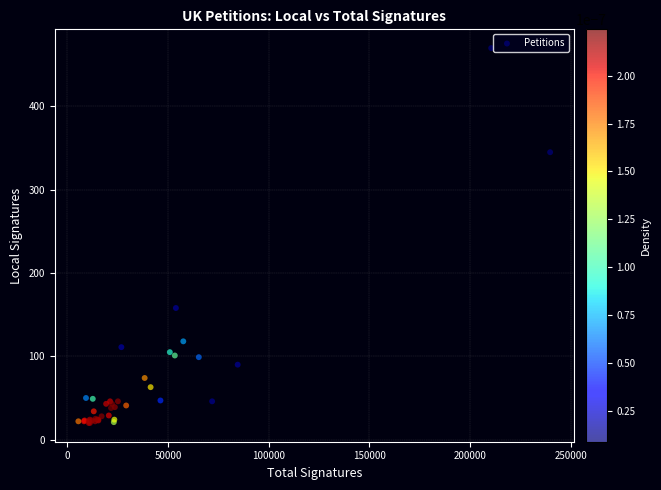

What Y value in the scatter plot is closest to 245?

158